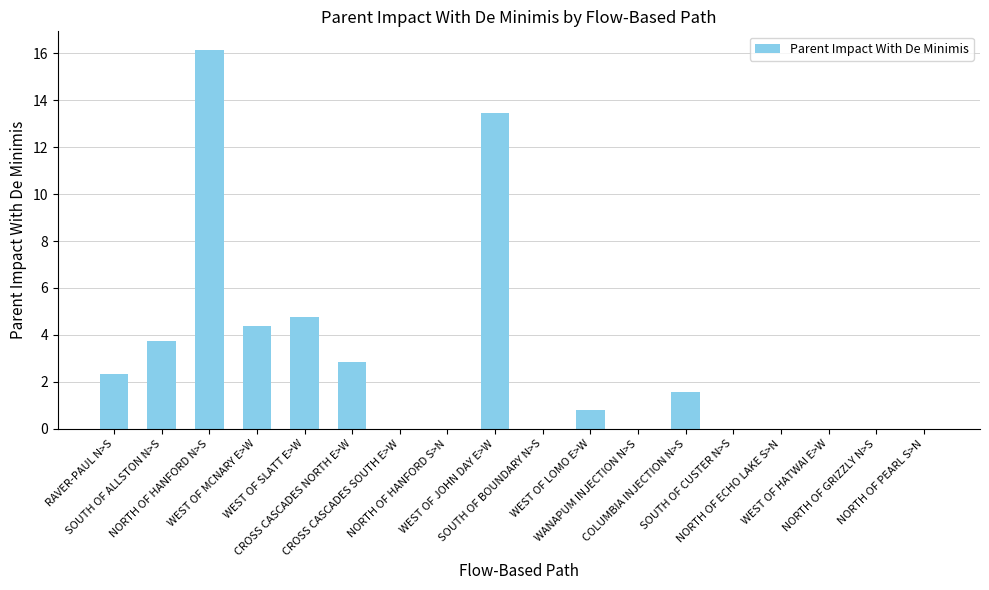

Does the chart contain stacked bars?

No